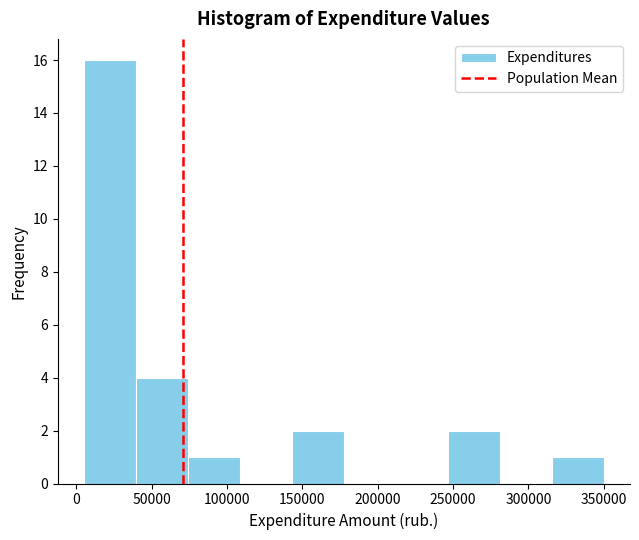

Which range on the x-axis has the tallest bar?

5000 to 39500